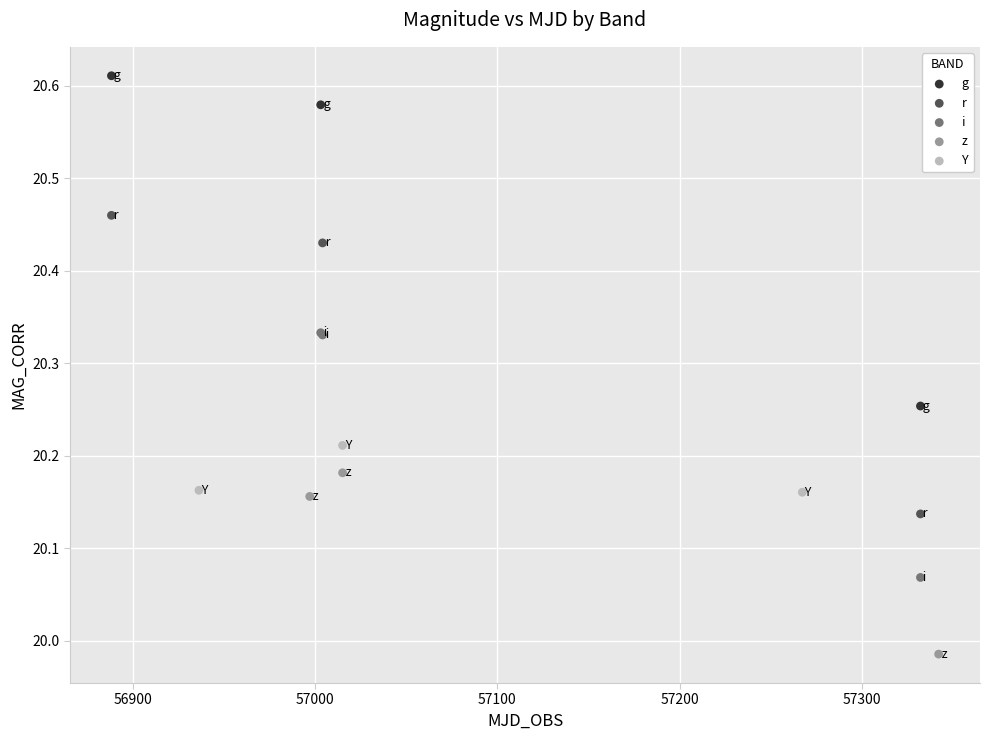

What are all the series names shown in the legend?

g, r, i, z, Y